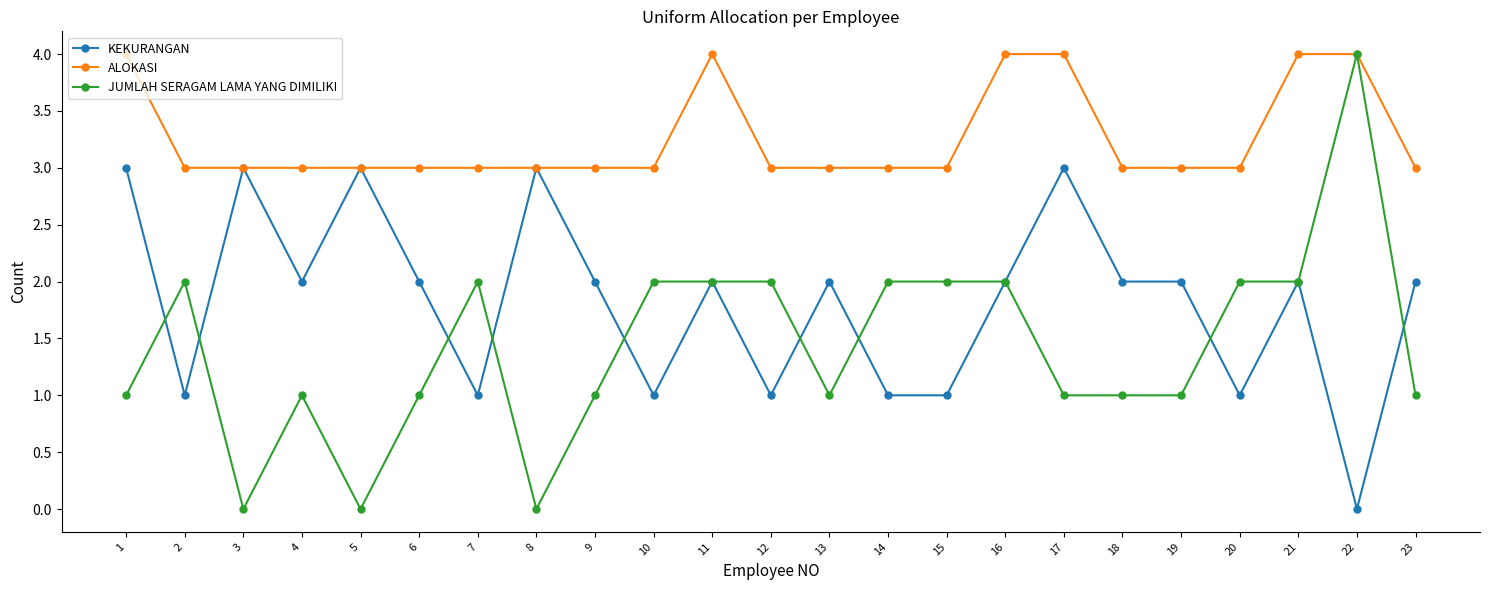

At which category does KEKURANGAN reach its first local peak?

3